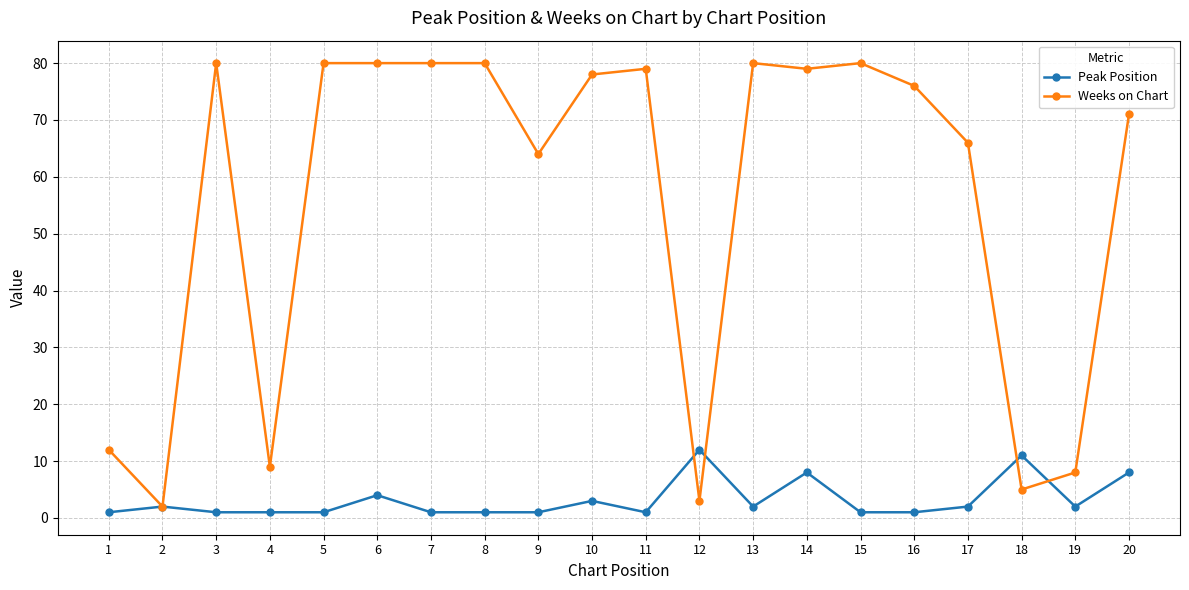

Reading left to right, what are all the values shown in this chart?

Peak Position: 1	2	1	1	1	4	1	1	1	3	1	12	2	8	1	1	2	11	2	8
Weeks on Chart: 12	2	80	9	80	80	80	80	64	78	79	3	80	79	80	76	66	5	8	71